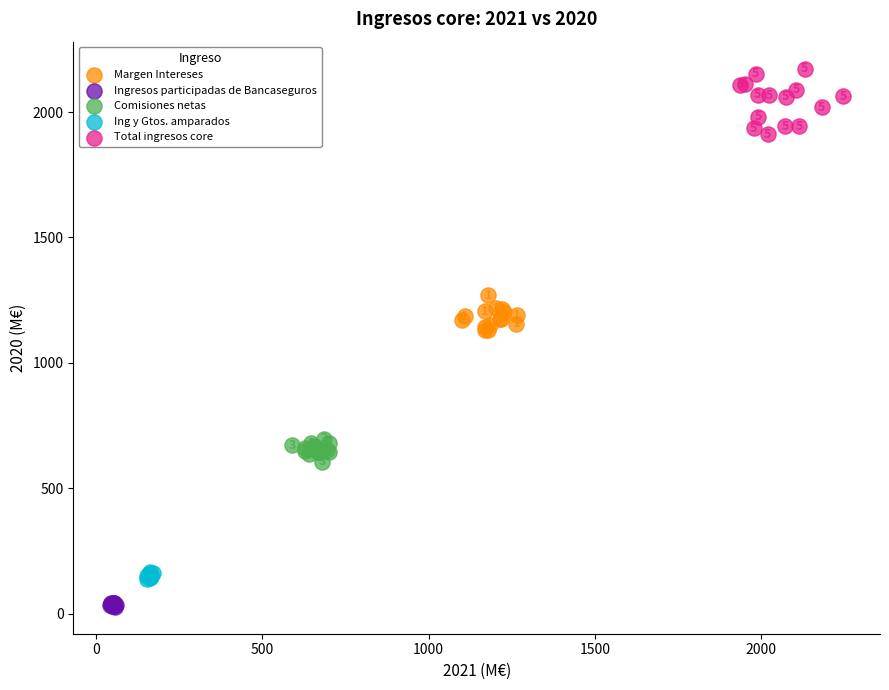

Which series reaches the maximum Y coordinate?

Total ingresos core